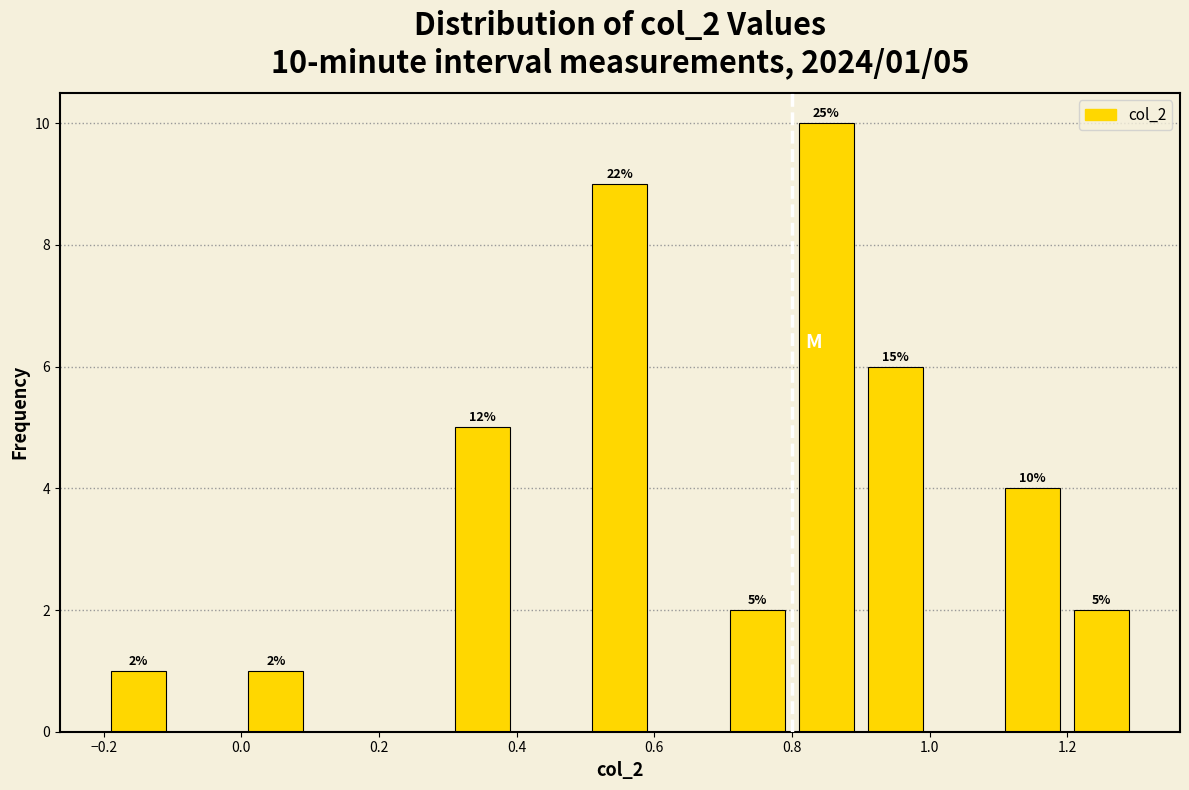

Over which range of the x-axis is the bar tallest?

0.8 to 0.9